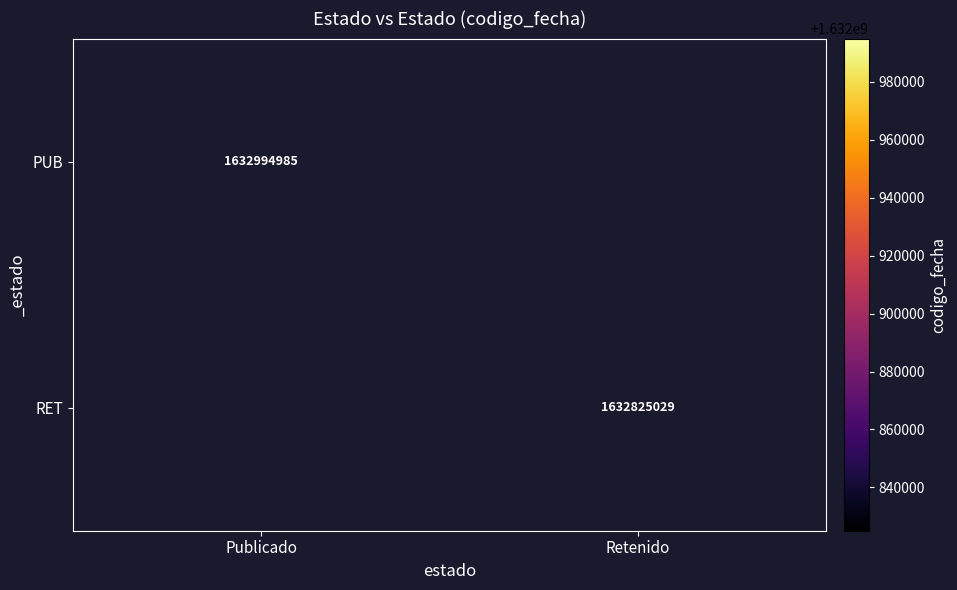

The PUB series shows 1632994985 at Publicado. True or false?

True